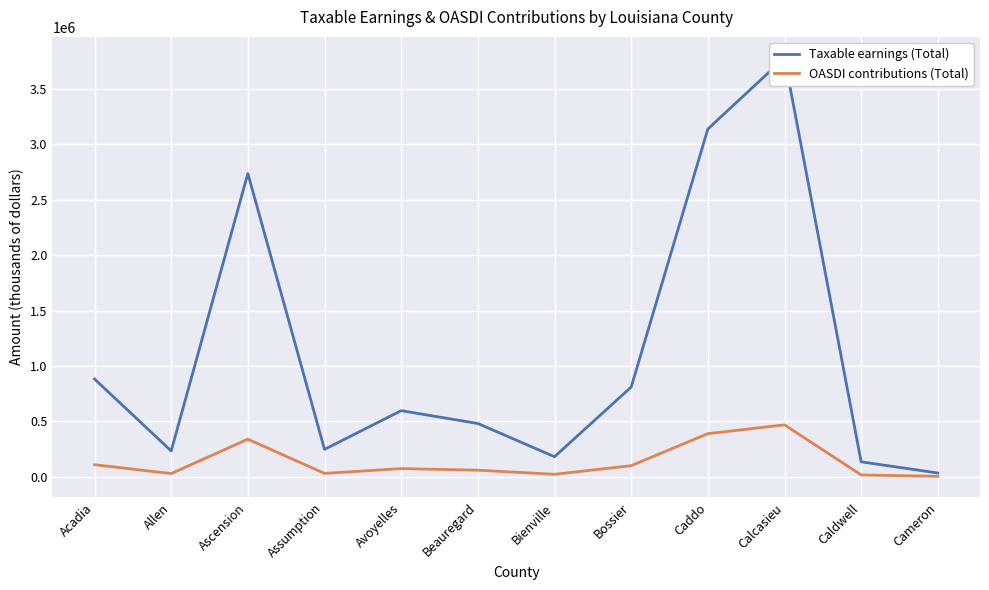

At which category is the sum across all series the highest?

Calcasieu